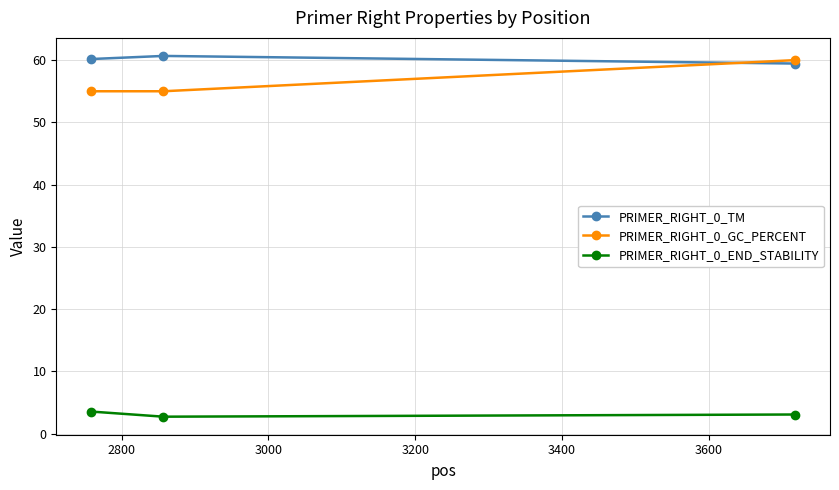

How many data points in PRIMER_RIGHT_0_TM are less than 60?

1